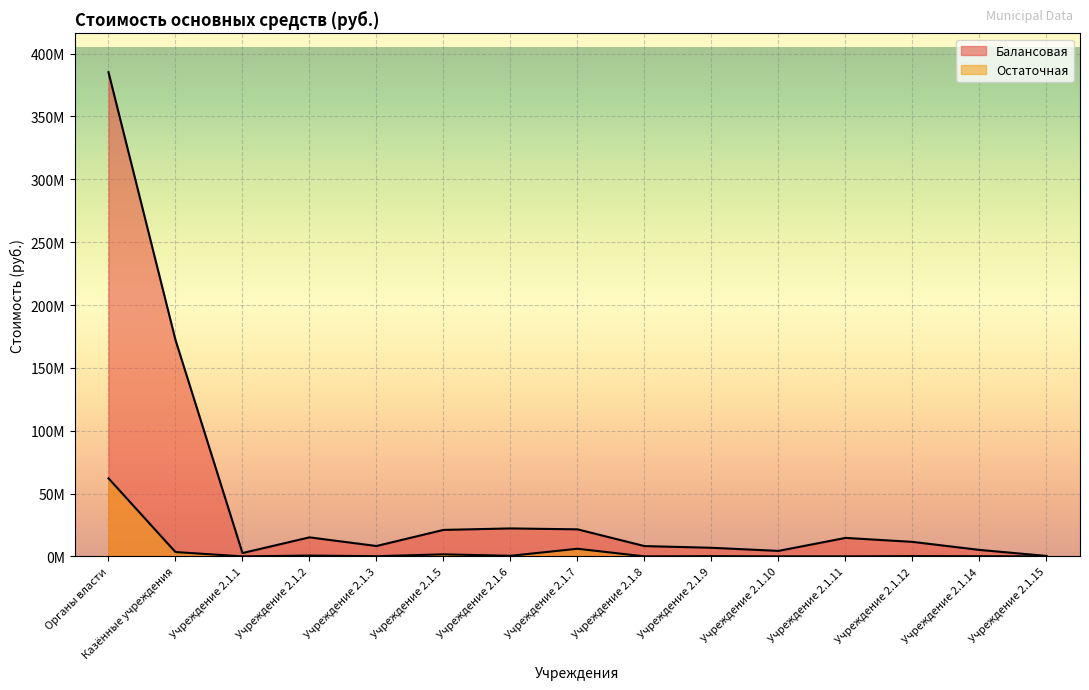

At which label does Остаточная first exceed 169309?

Органы власти